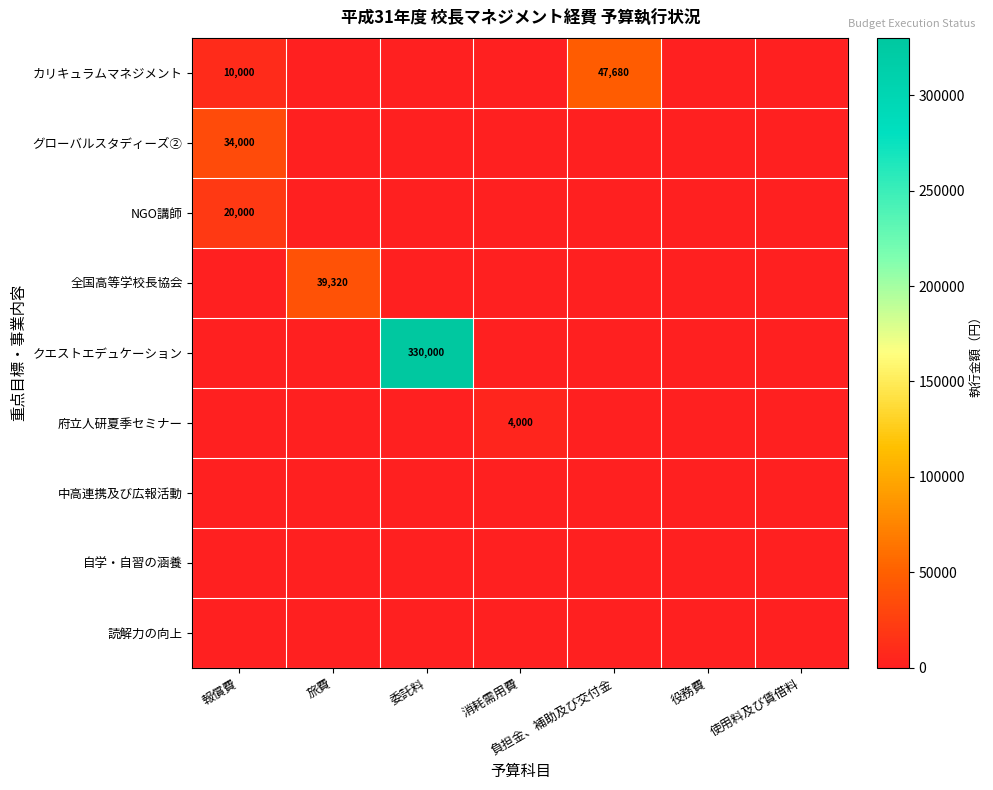

True or false: カリキュラムマネジメント has a value of 47680 at 負担金、補助及び交付金.

True